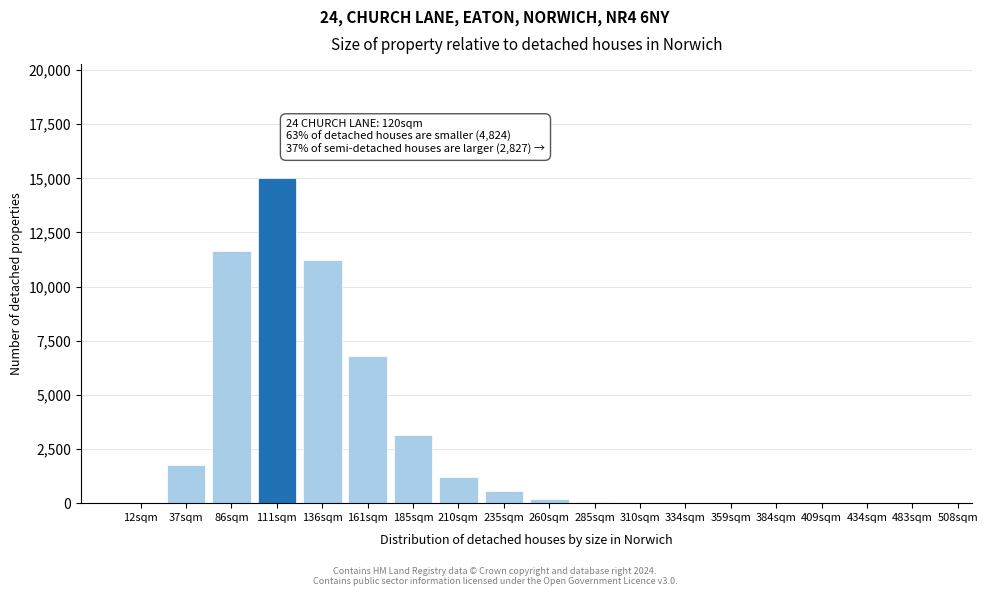

Which has a higher value, 136sqm or 12sqm?

136sqm